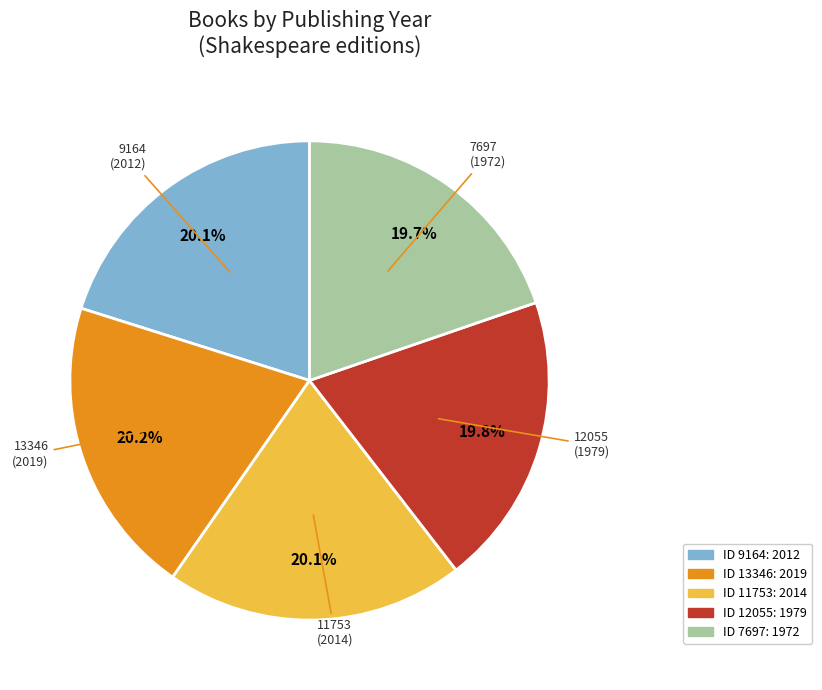

Count the number of slices in the pie.

5